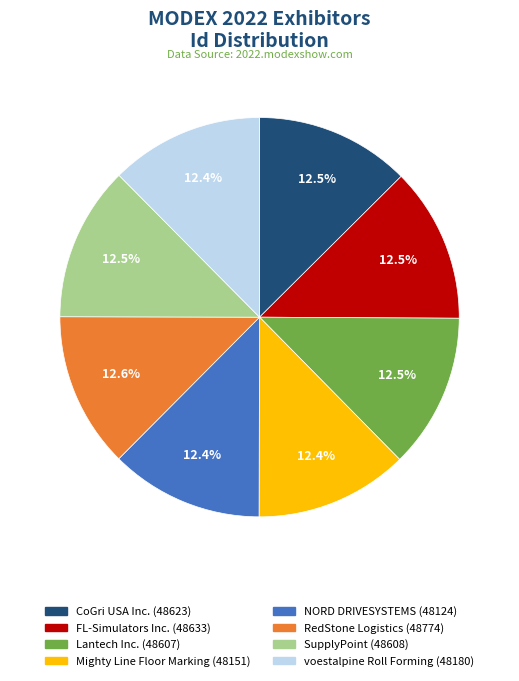

What is the ratio of the value at RedStone Logistics to the value at voestalpine Roll Forming?

1.0